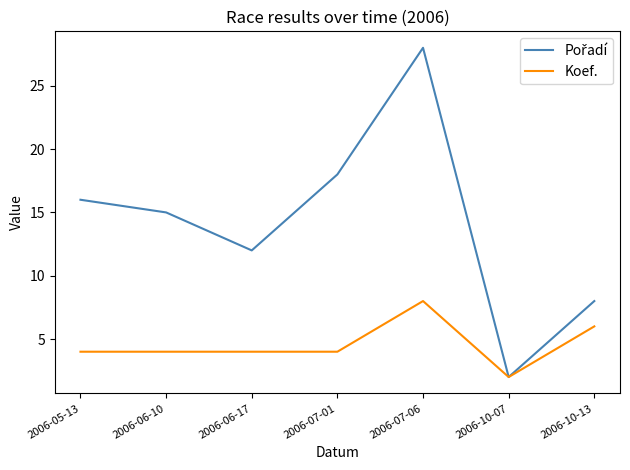

What is the total value across all series at 2006-06-17?

16